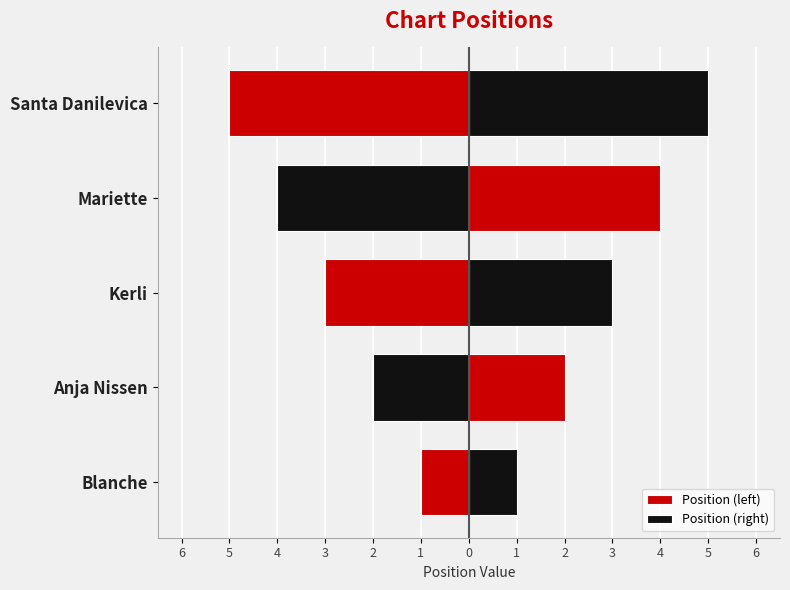

Between 6 and 3, which is larger?

6